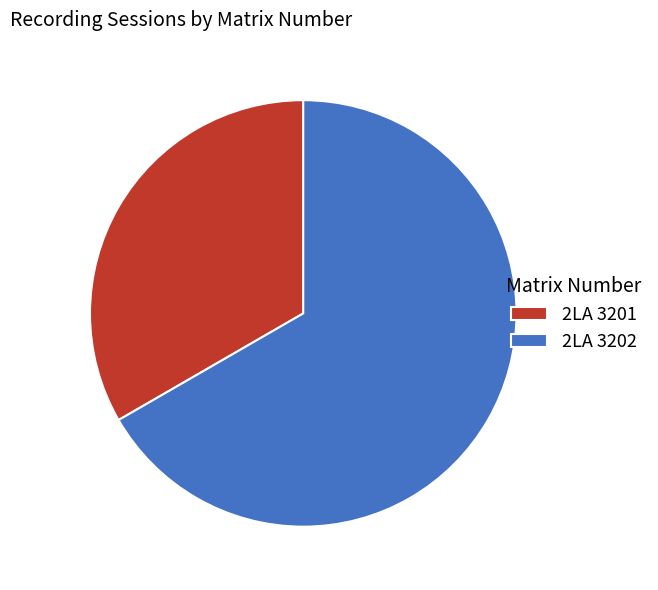

Which category has the smallest portion of the pie?

2LA 3201